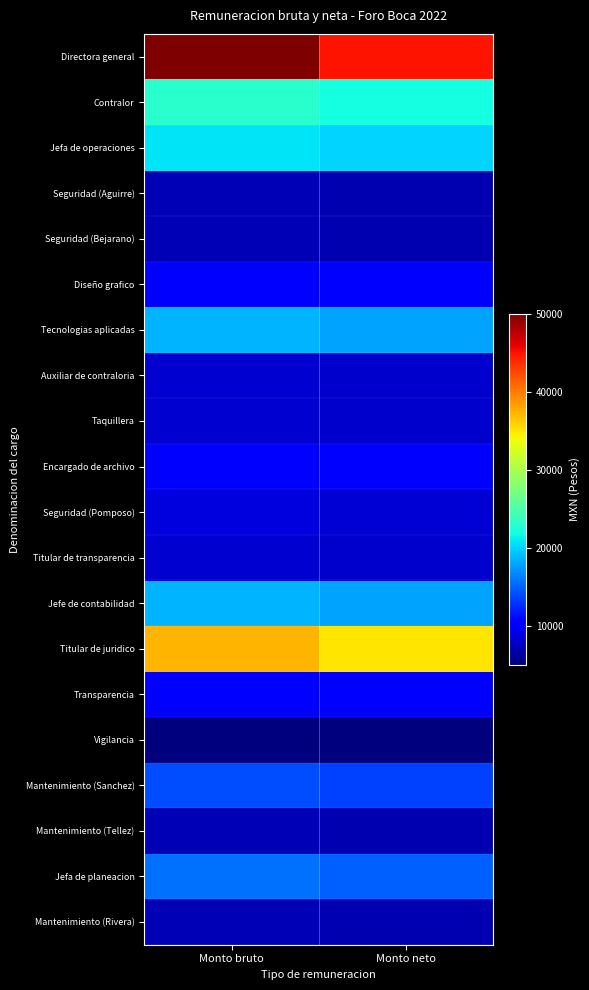

Reading right to left, extract all data points from this chart.

Directora general: Monto neto=45000.0	Monto bruto=50034.5
Contralor: Monto neto=22000.0	Monto bruto=22961.8
Jefa de operaciones: Monto neto=20000.1	Monto bruto=20819.7
Seguridad (Aguirre): Monto neto=7000.0	Monto bruto=7197.3
Seguridad (Bejarano): Monto neto=7000.0	Monto bruto=7197.3
Diseño grafico: Monto neto=10000.0	Monto bruto=10296.5
Tecnologias aplicadas: Monto neto=18000.0	Monto bruto=18704.6
Auxiliar de contraloria: Monto neto=8000.0	Monto bruto=8230.4
Taquillera: Monto neto=8000.0	Monto bruto=8230.4
Encargado de archivo: Monto neto=10000.0	Monto bruto=10296.5
Seguridad (Pomposo): Monto neto=8500.0	Monto bruto=8746.9
Titular de transparencia: Monto neto=8000.0	Monto bruto=8230.4
Jefe de contabilidad: Monto neto=18000.0	Monto bruto=18704.6
Titular de juridico: Monto neto=35000.0	Monto bruto=37342.1
Transparencia: Monto neto=10000.0	Monto bruto=10296.5
Vigilancia: Monto neto=5000.0	Monto bruto=5000.0
Mantenimiento (Sanchez): Monto neto=13500.1	Monto bruto=13990.8
Mantenimiento (Tellez): Monto neto=7000.1	Monto bruto=7202.1
Jefa de planeacion: Monto neto=15000.0	Monto bruto=15577.0
Mantenimiento (Rivera): Monto neto=7000.1	Monto bruto=7202.1